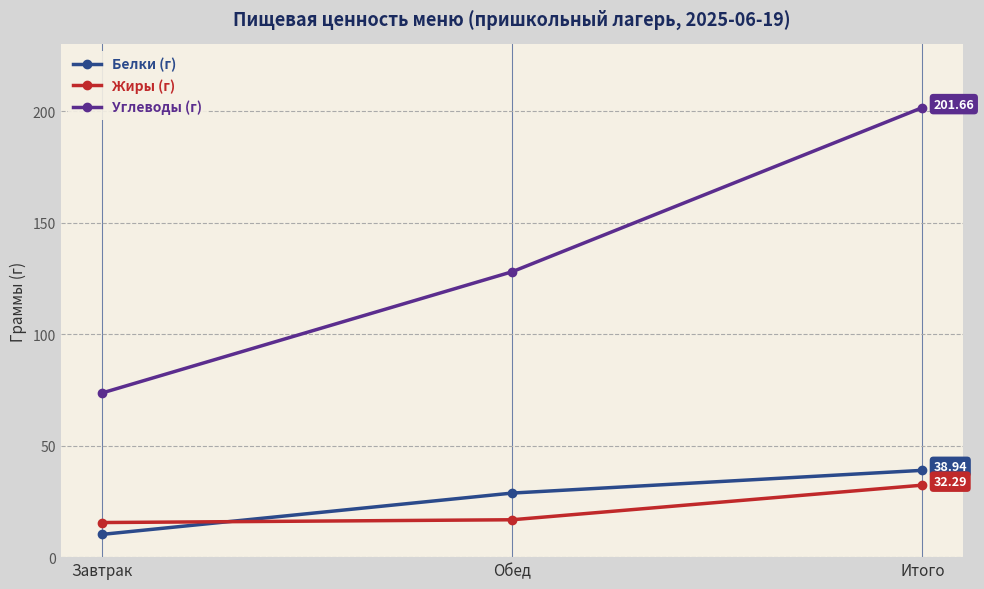

What is the value of the Белки (г) point at the 1st from the left?

10.2